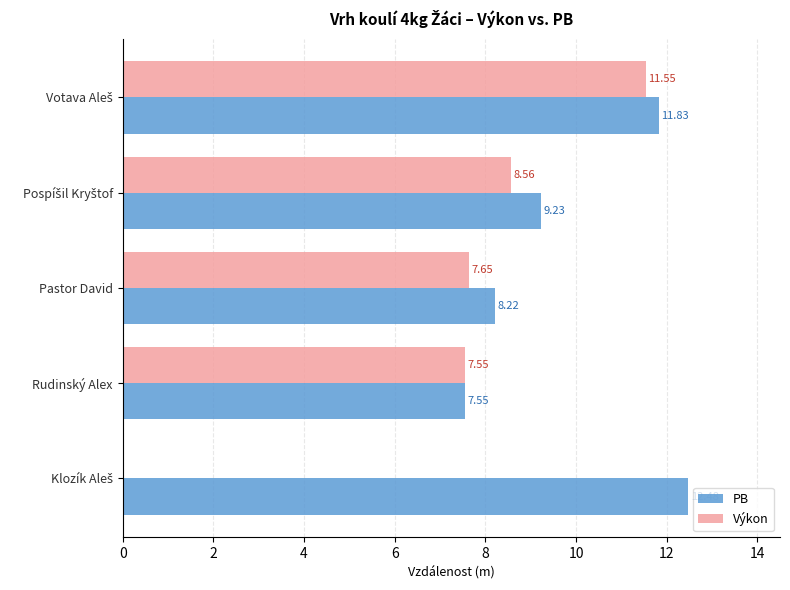

What is the total value across all series at Pastor David?

15.9